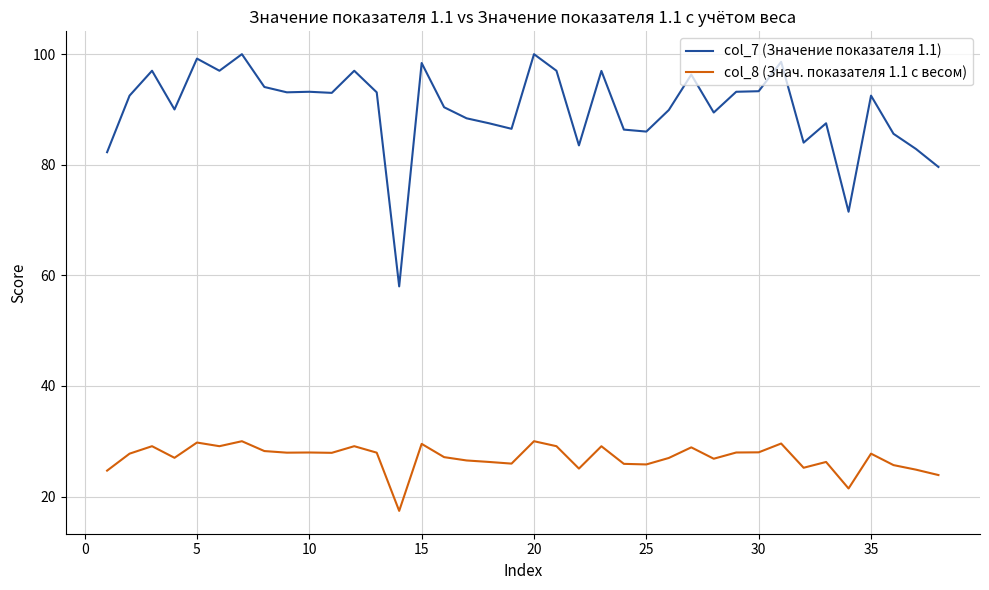

What is the minimum value shown in the chart?

17.4